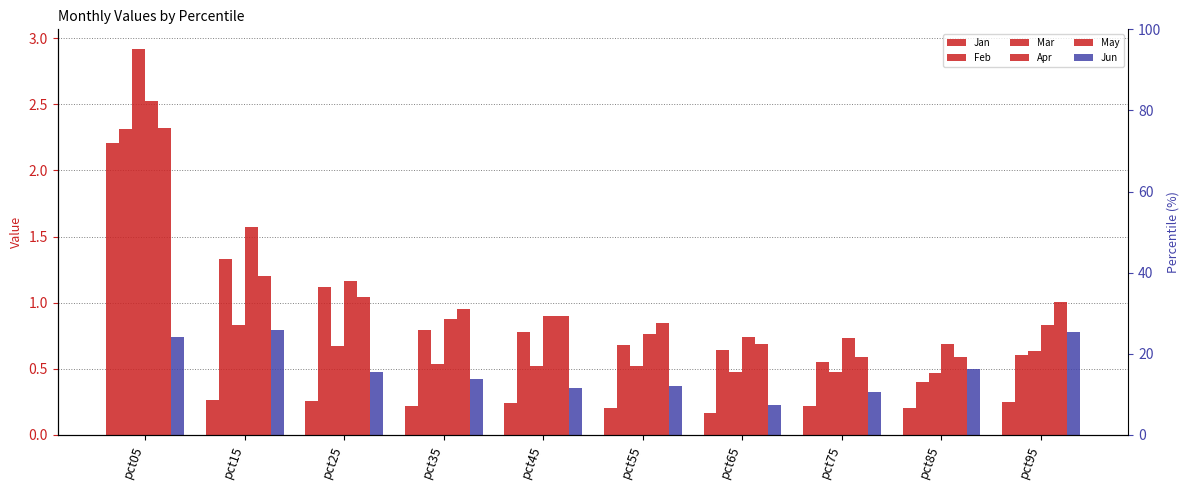

What is the total value across all series at pct35?

3.8